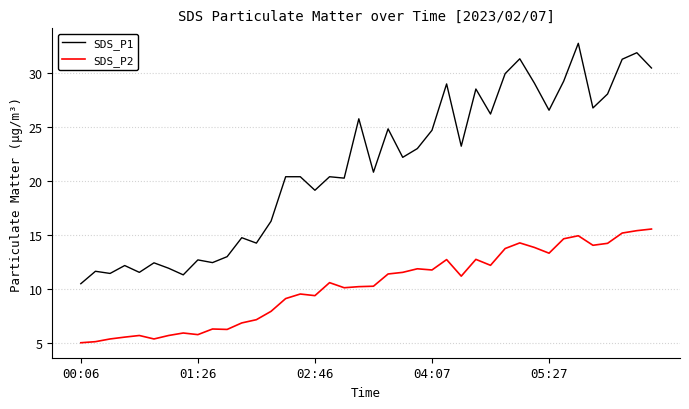

True or false: SDS_P2 has more than 1 interior local peaks.

True